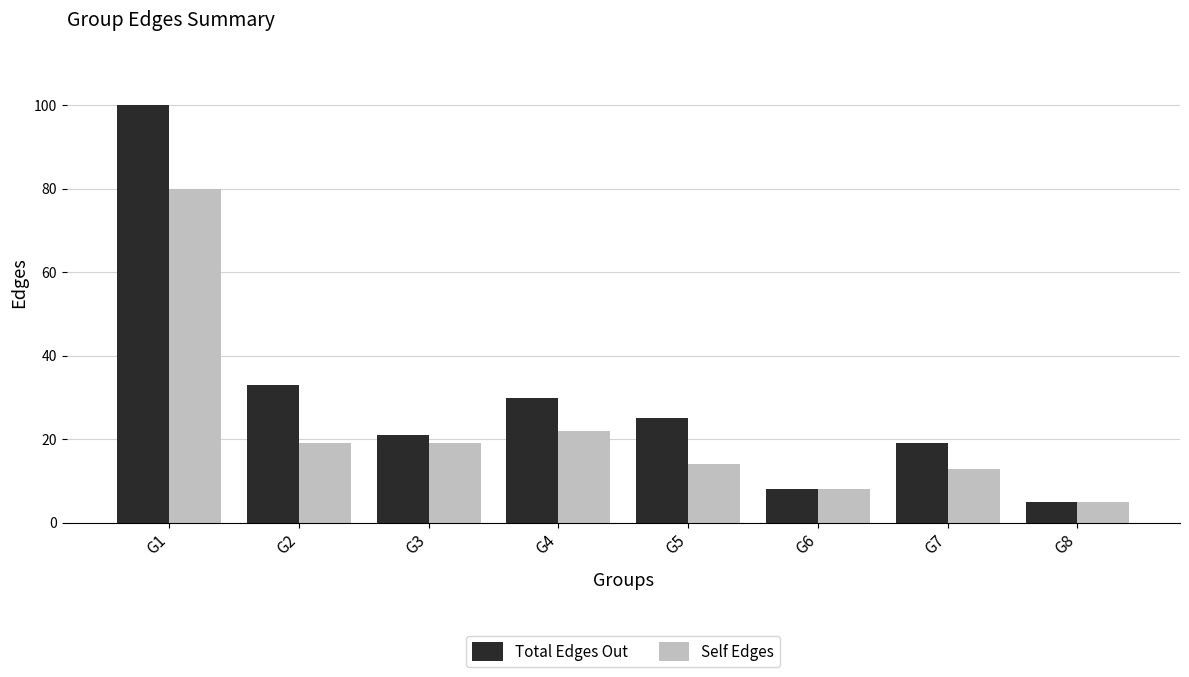

What is the sum of all Self Edges values?

180